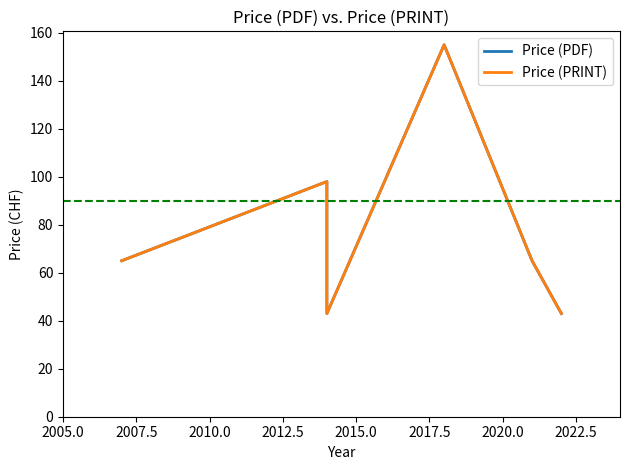

What is the highest value of the Price (PRINT) series?

155